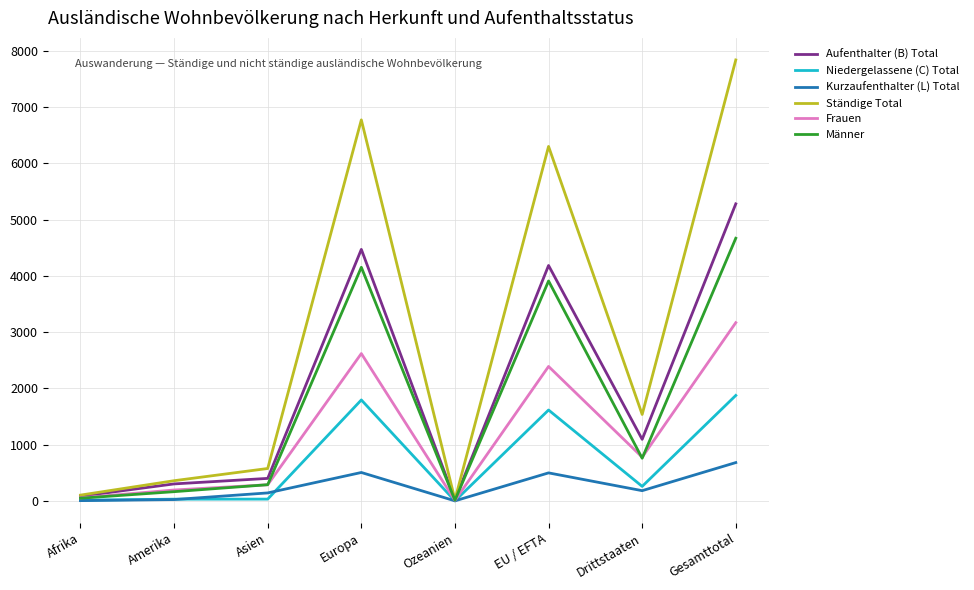

At which category is the sum across all series the highest?

Gesamttotal